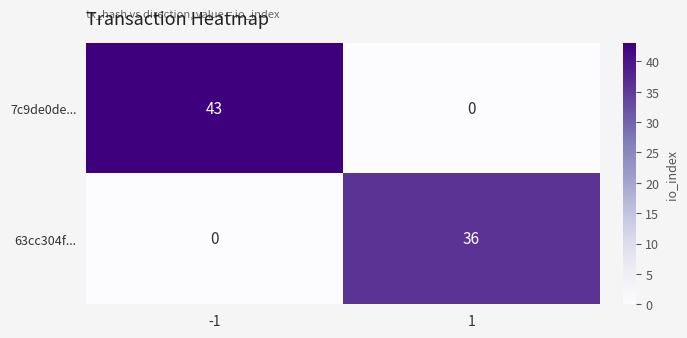

Which category has the highest value across all series?

-1